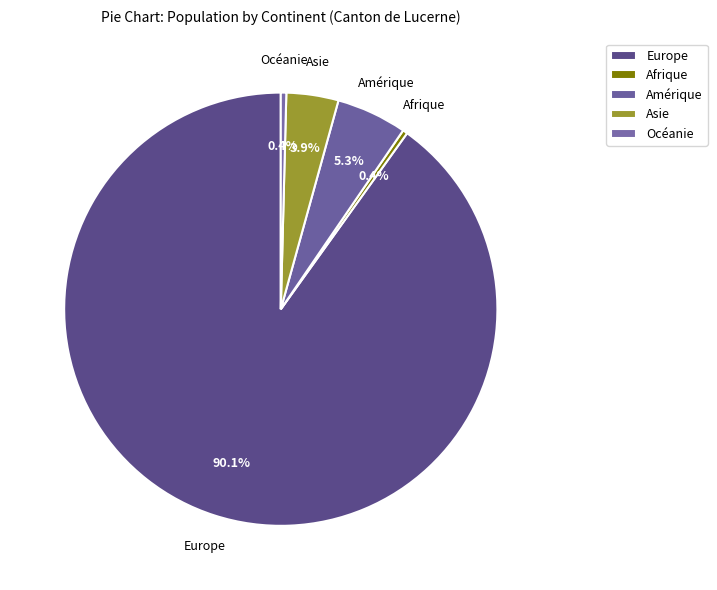

Does Afrique account for over 50% of the chart?

No